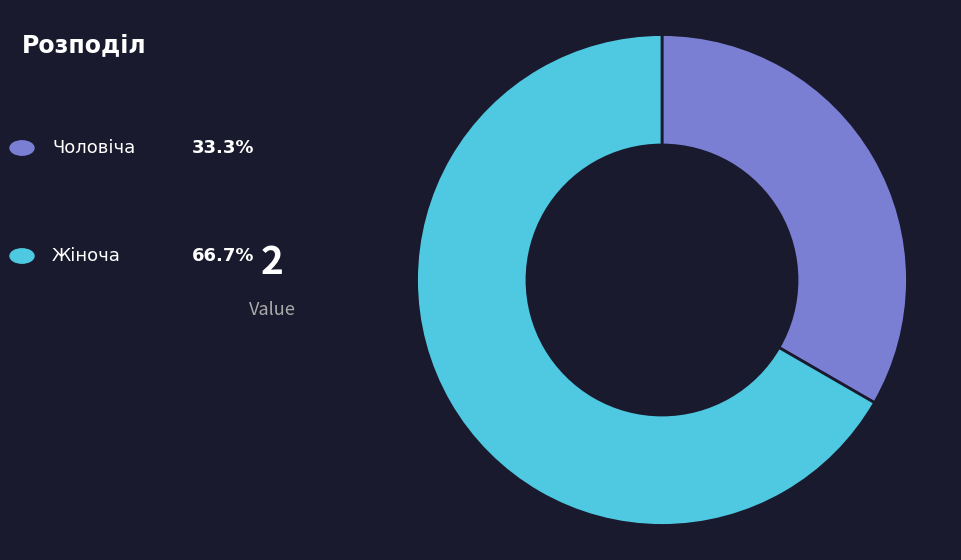

Does any single category account for the majority?

Yes